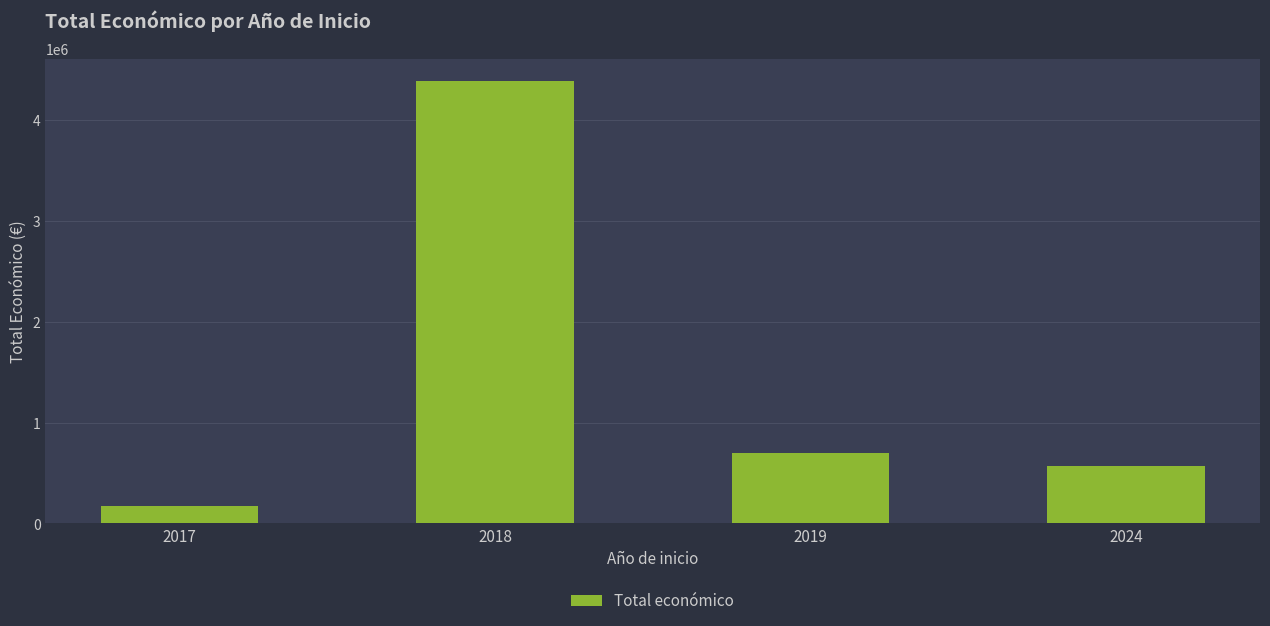

How many values are below 695326?

2